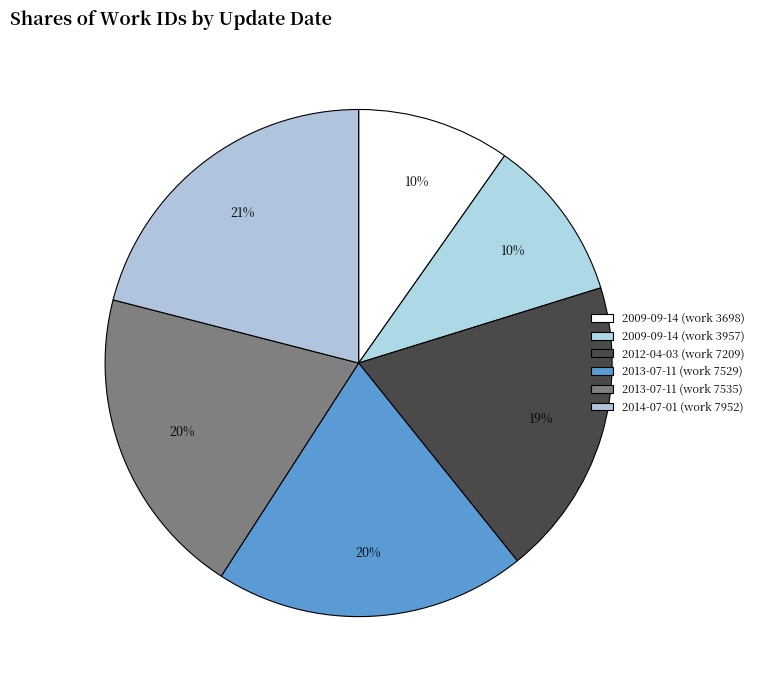

Which has a higher value, 2014-07-01 (work 7952) or 2013-07-11 (work 7529)?

2014-07-01 (work 7952)